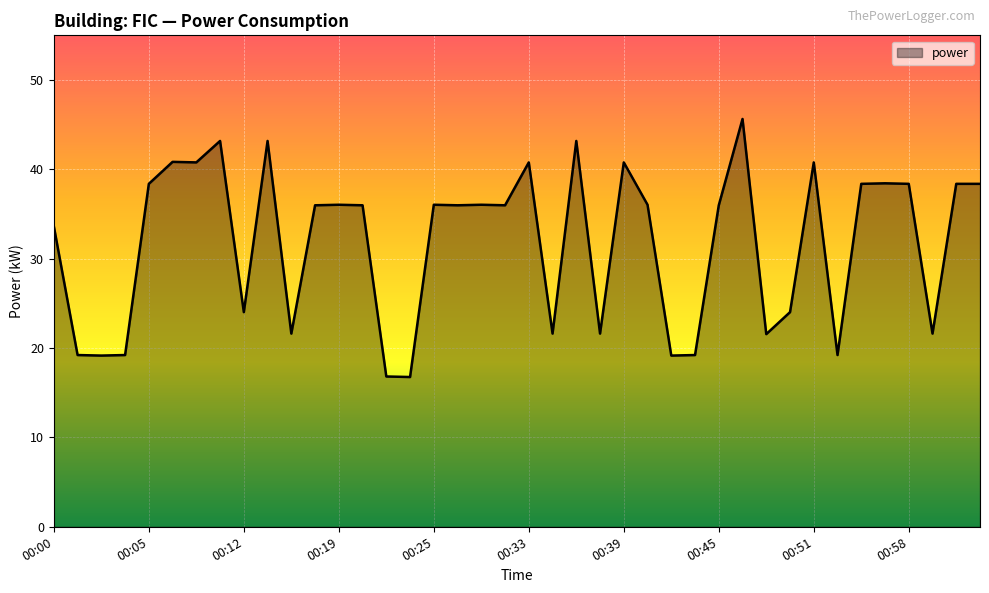

What is the smallest value displayed?

16.8